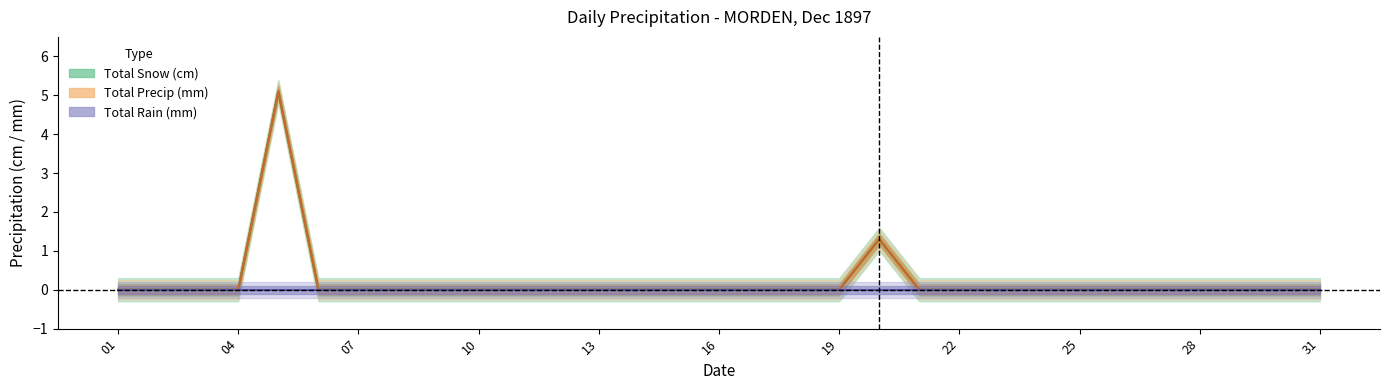

What is the difference between the second highest and second lowest values in the Total Precip (mm) series?

1.3